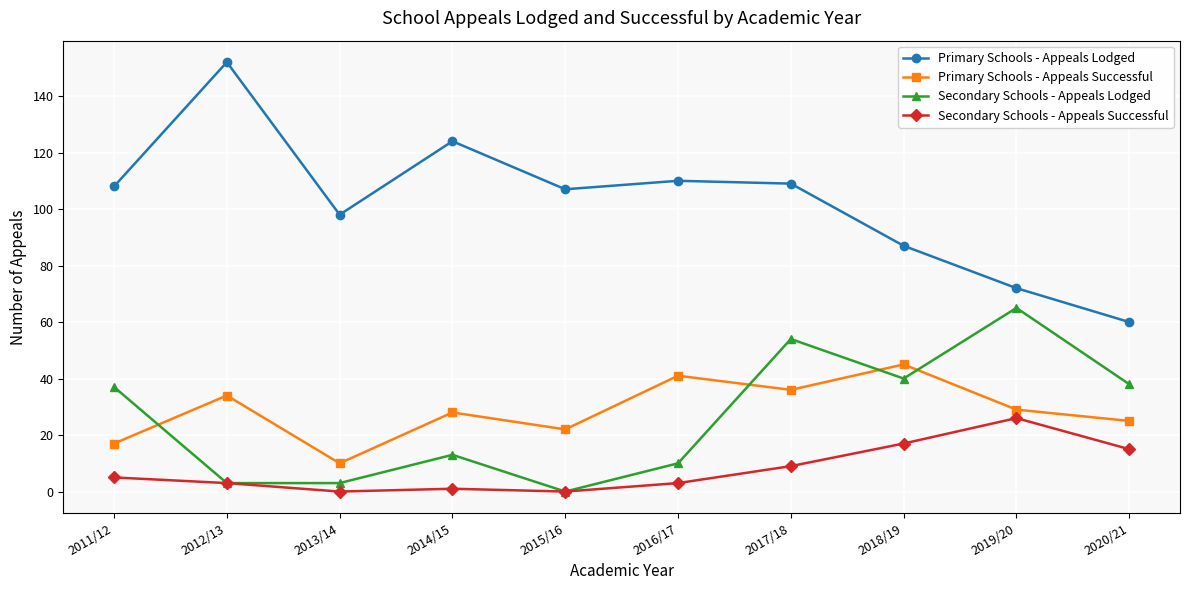

What is the label of the 2nd point from the left?

2012/13